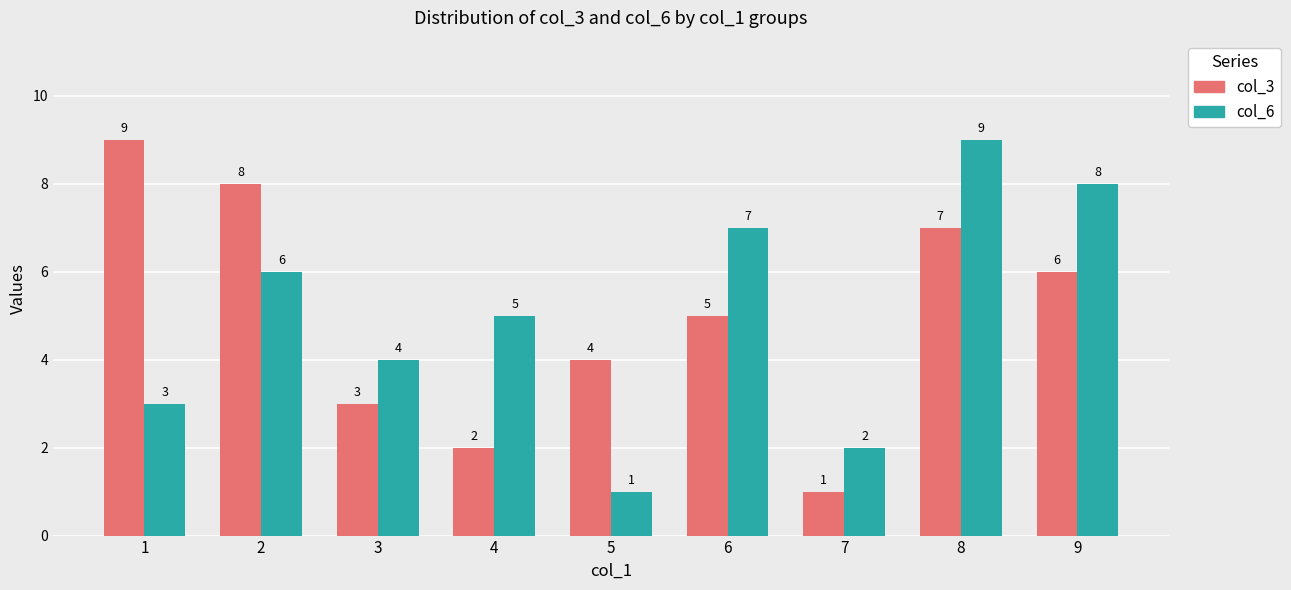

Is the value of col_6 at 3 greater than the value of col_3 at 2?

No